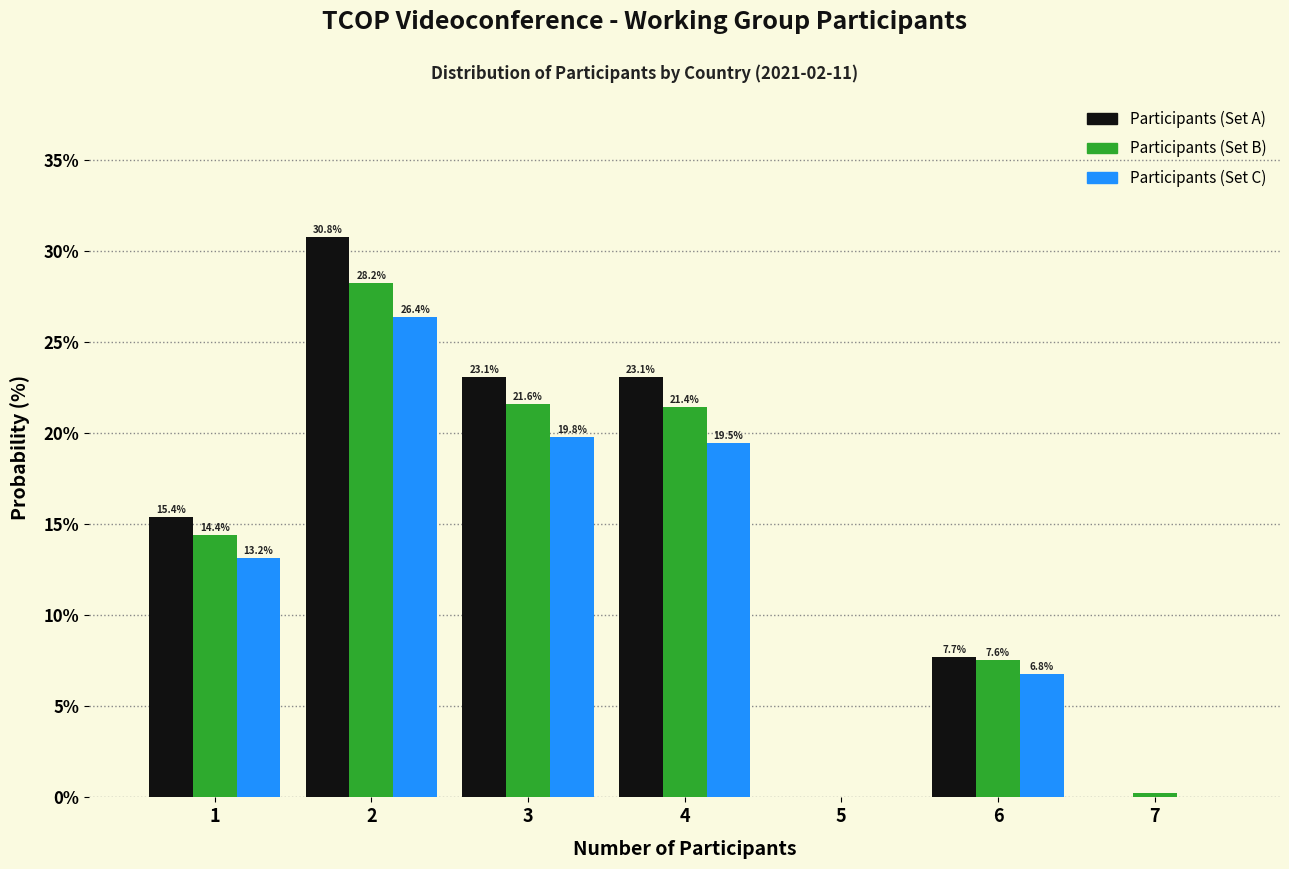

Read the Participants (Set C) value at 6.

6.8